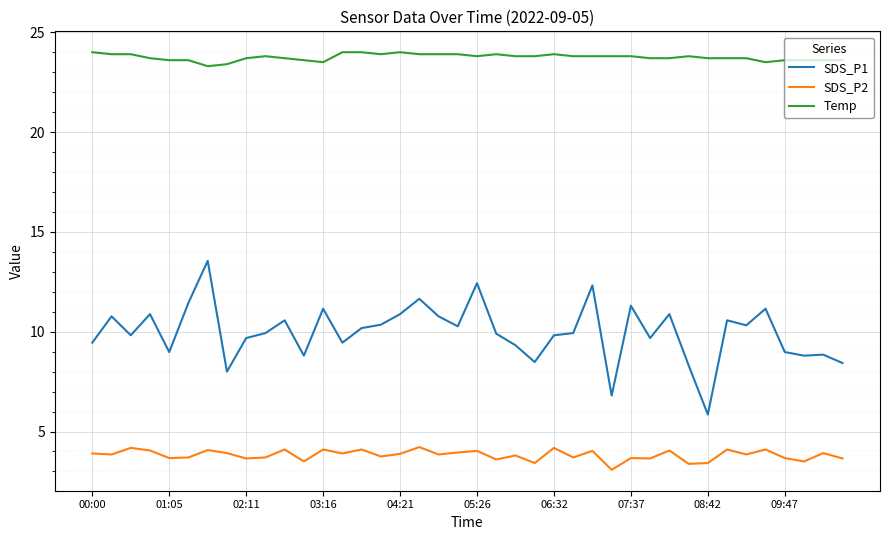

Rank the series by their average value, from highest to lowest.

Temp, SDS_P1, SDS_P2